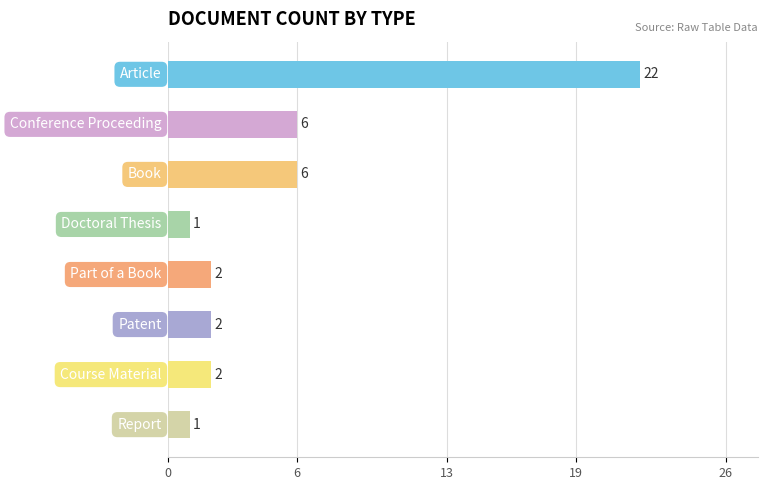

What is the maximum value shown in the chart?

22